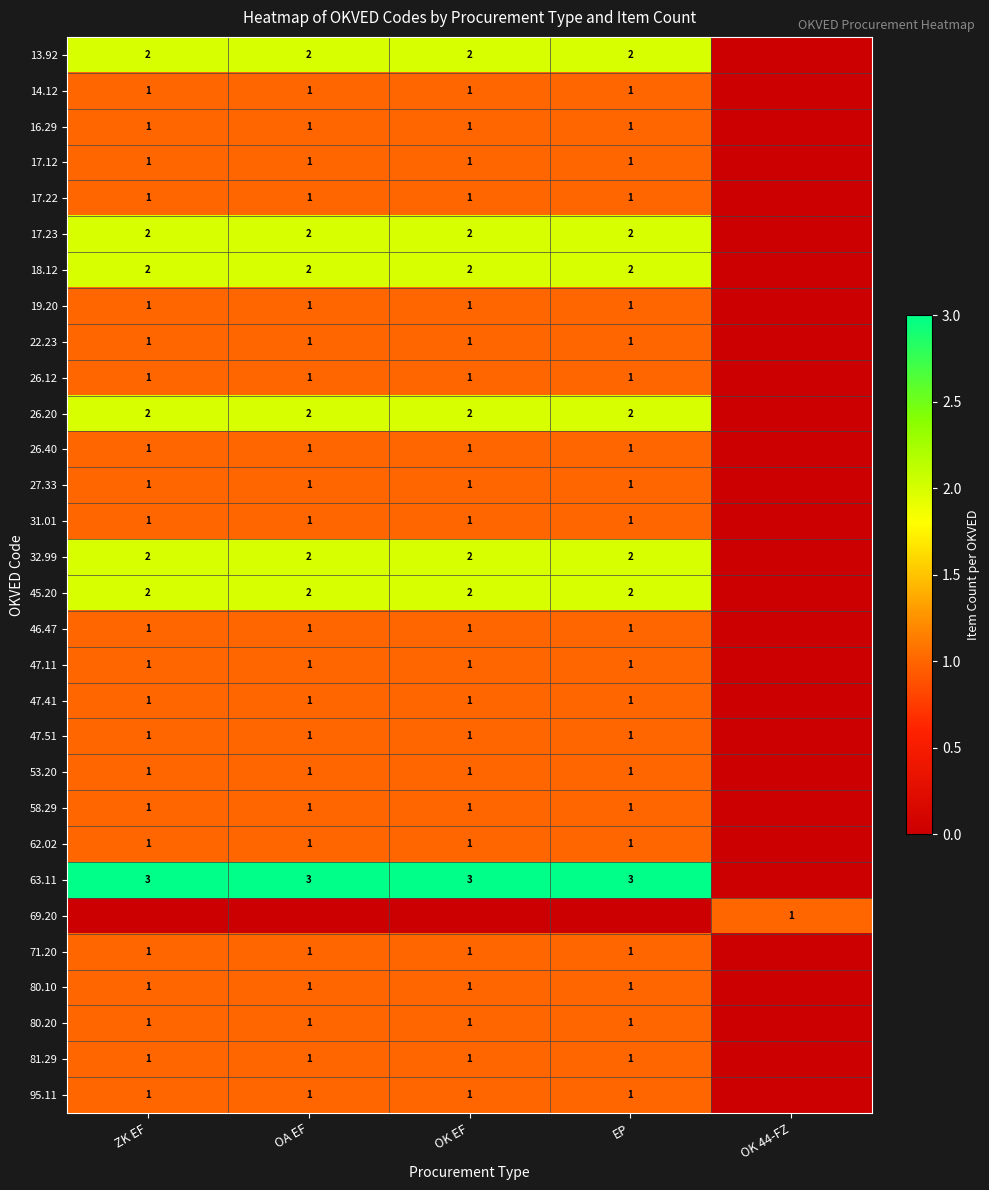

The value of 63.11 at OK EF is 3. True or false?

True